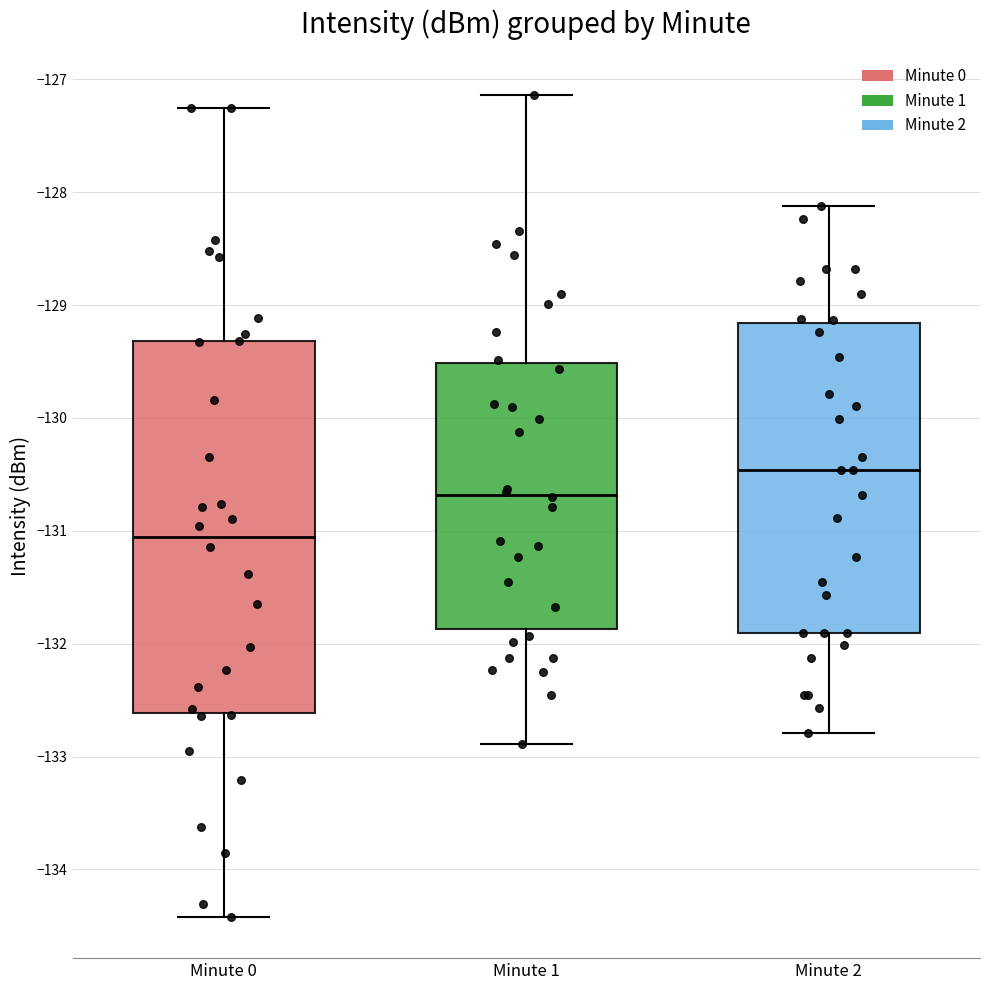

Reading left to right, transcribe this box plot: for each box, give where its median line is, the range the box spans, and where its two whiskers end, as read against the y-axis. The values are not printed on the chart, so give them approximately, as read against the axis.

Minute 0: median -131.1, box -132.6 to -129.3, whiskers -134.4 to -127.3
Minute 1: median -130.7, box -131.9 to -129.5, whiskers -132.9 to -127.1
Minute 2: median -130.5, box -131.9 to -129.2, whiskers -132.8 to -128.1